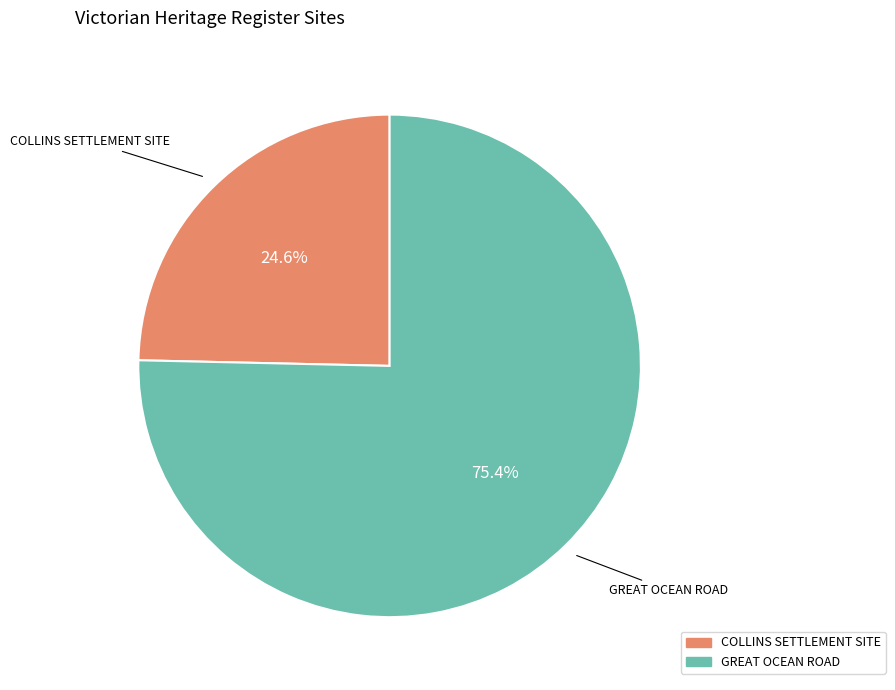

To the nearest percent, what is the combined percentage of COLLINS SETTLEMENT SITE and GREAT OCEAN ROAD?

100%